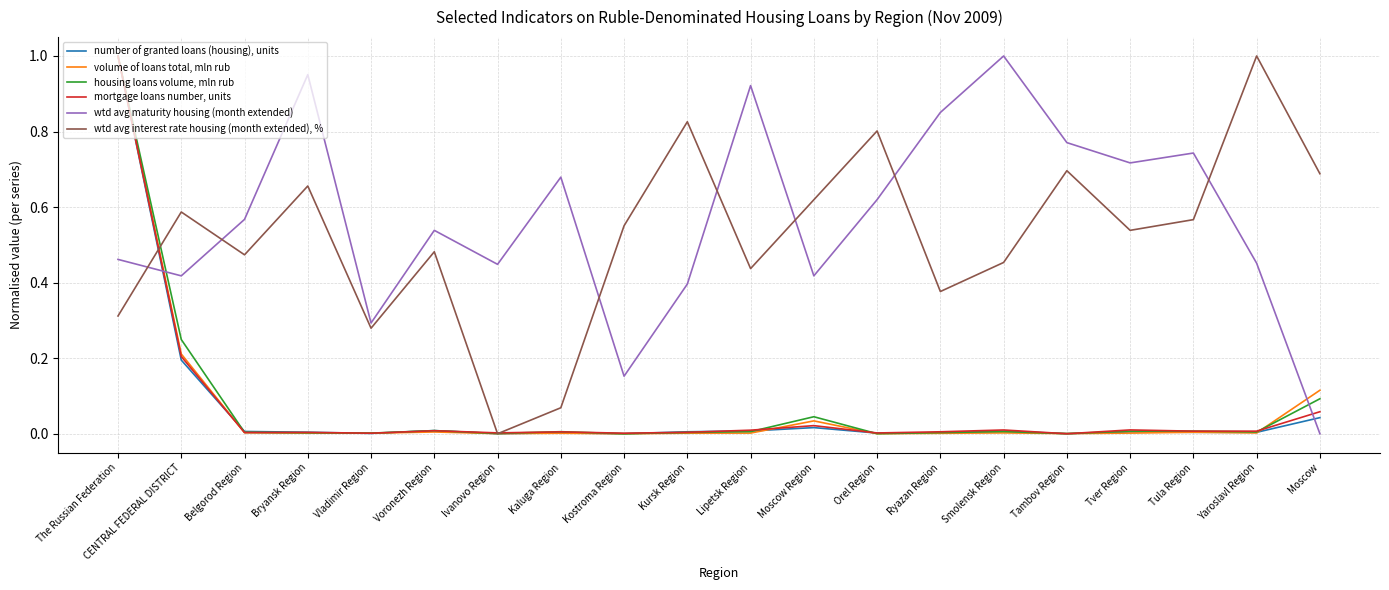

At which category is the sum across all series the highest?

The Russian Federation